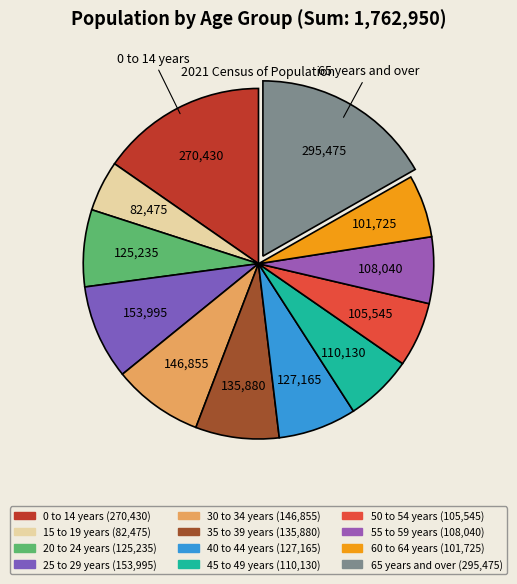

True or false: 55 to 59 years accounts for 1% of the total.

False